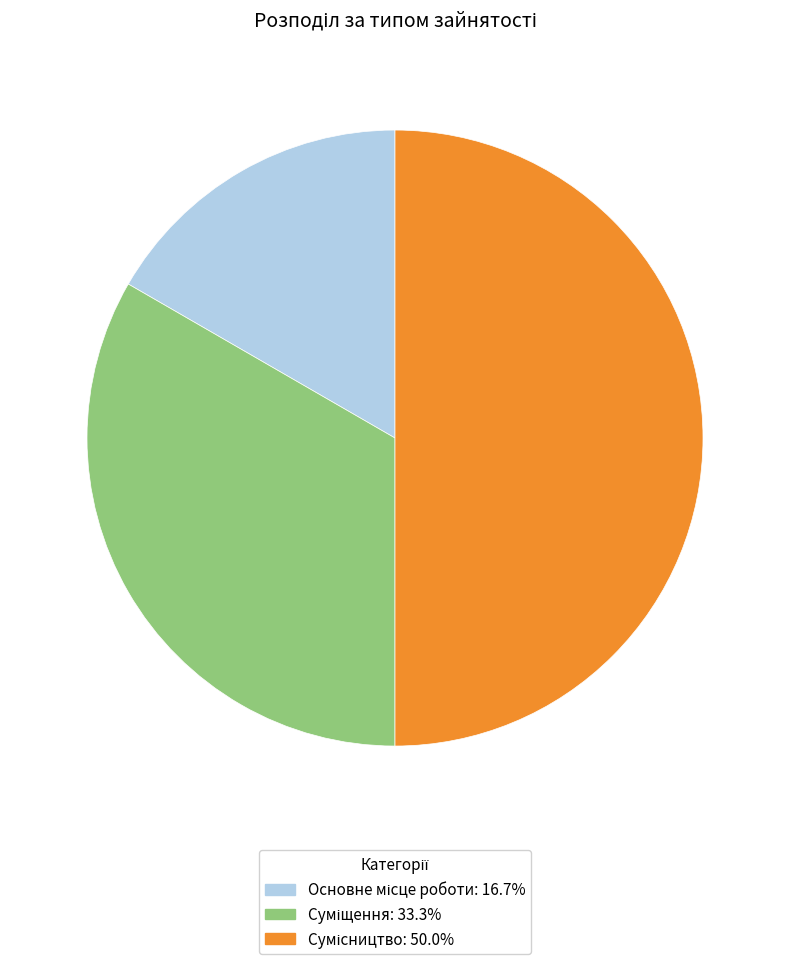

Which slice is the smallest?

Основне місце роботи